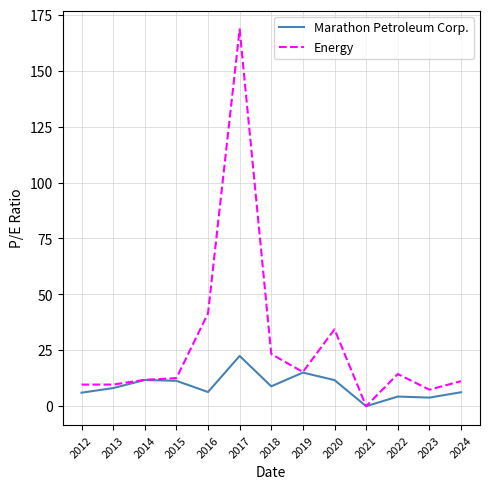

The Energy series shows 34.4 at 2020. True or false?

True